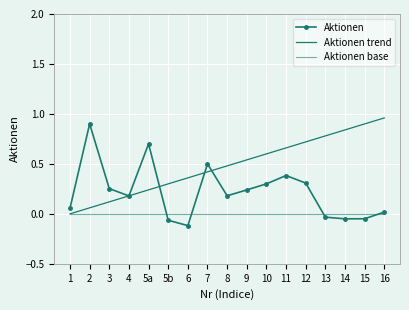

Which category has the lowest value in the Aktionen base series?

1